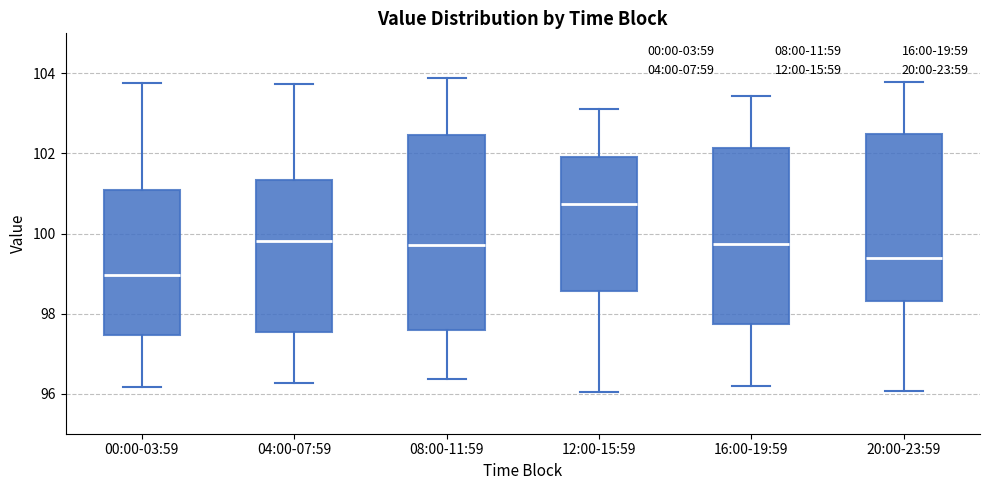

Comparing the boxes themselves (not the whiskers), which one is the tallest?

08:00-11:59